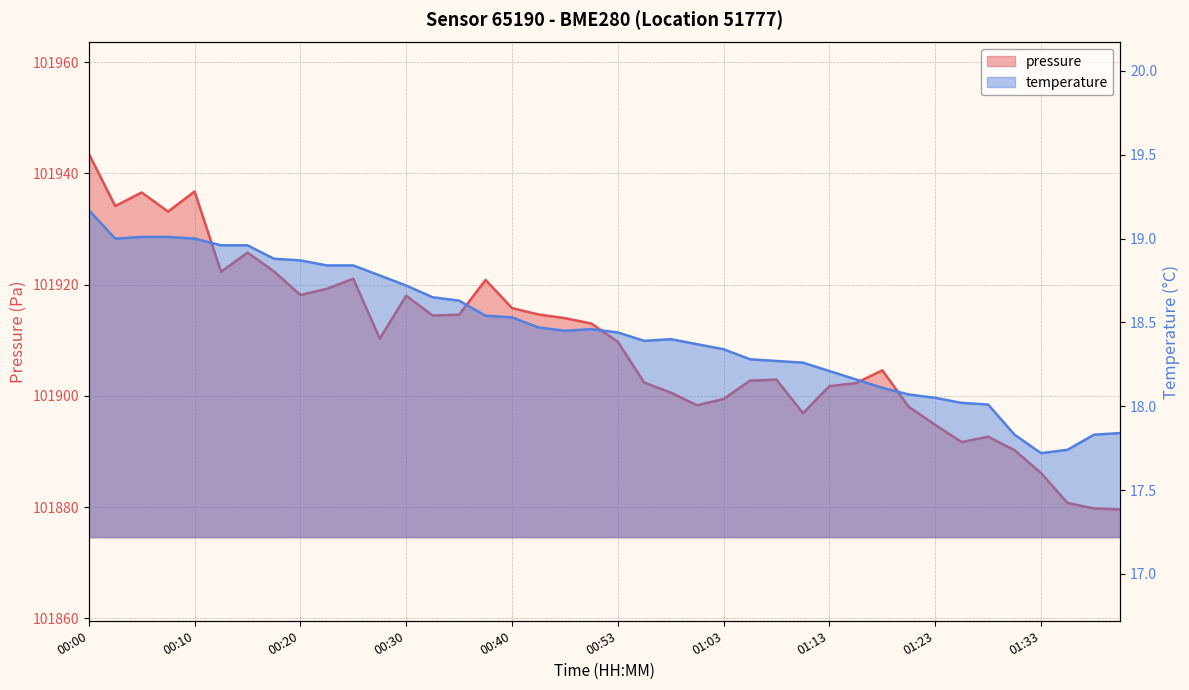

In temperature, how many points are higher than both neighbors (excluding endpoints)?

2